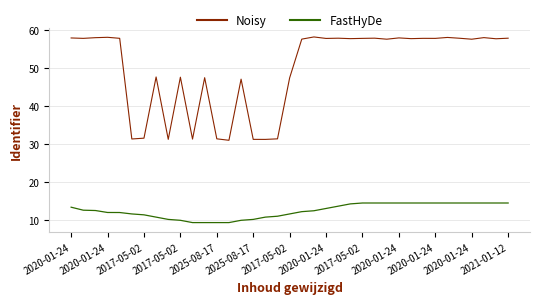

What is the difference between the maximum and minimum values in the FastHyDe series?

5.1